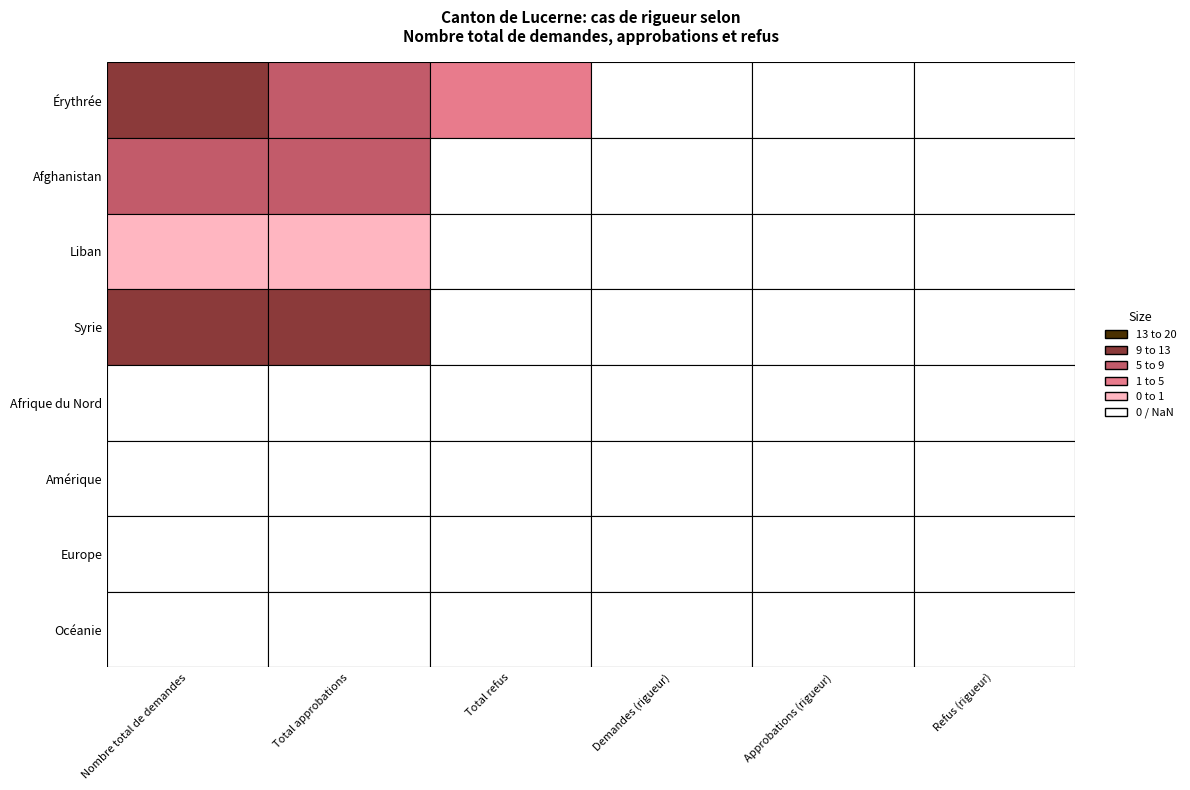

Reading left to right, extract all data points from this chart.

Érythrée: Nombre total de demandes=13	Total approbations=9	Total refus=5	Demandes (rigueur)=0	Approbations (rigueur)=0	Refus (rigueur)=0
Afghanistan: Nombre total de demandes=8	Total approbations=8	Total refus=0	Demandes (rigueur)=0	Approbations (rigueur)=0	Refus (rigueur)=0
Liban: Nombre total de demandes=1	Total approbations=1	Total refus=0	Demandes (rigueur)=0	Approbations (rigueur)=0	Refus (rigueur)=0
Syrie: Nombre total de demandes=10	Total approbations=10	Total refus=0	Demandes (rigueur)=0	Approbations (rigueur)=0	Refus (rigueur)=0
Afrique du Nord: Nombre total de demandes=0	Total approbations=0	Total refus=0	Demandes (rigueur)=0	Approbations (rigueur)=0	Refus (rigueur)=0
Amérique: Nombre total de demandes=0	Total approbations=0	Total refus=0	Demandes (rigueur)=0	Approbations (rigueur)=0	Refus (rigueur)=0
Europe: Nombre total de demandes=0	Total approbations=0	Total refus=0	Demandes (rigueur)=0	Approbations (rigueur)=0	Refus (rigueur)=0
Océanie: Nombre total de demandes=0	Total approbations=0	Total refus=0	Demandes (rigueur)=0	Approbations (rigueur)=0	Refus (rigueur)=0